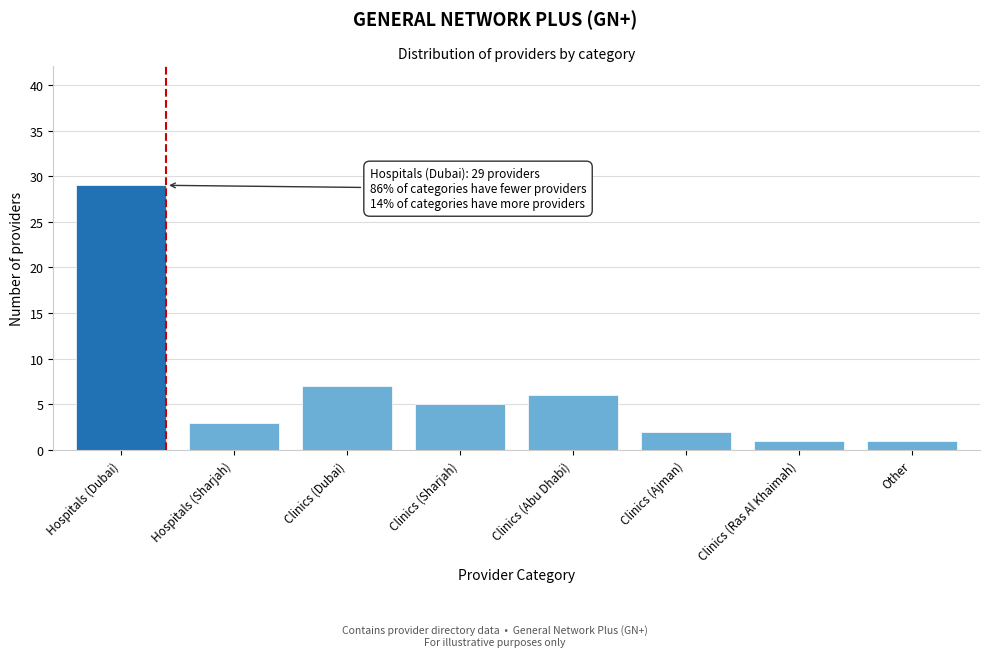

Reading left to right, transcribe all the data shown in this chart.

Hospitals (Dubai)=29	Hospitals (Sharjah)=3	Clinics (Dubai)=7	Clinics (Sharjah)=5	Clinics (Abu Dhabi)=6	Clinics (Ajman)=2	Clinics (Ras Al Khaimah)=1	Other=1